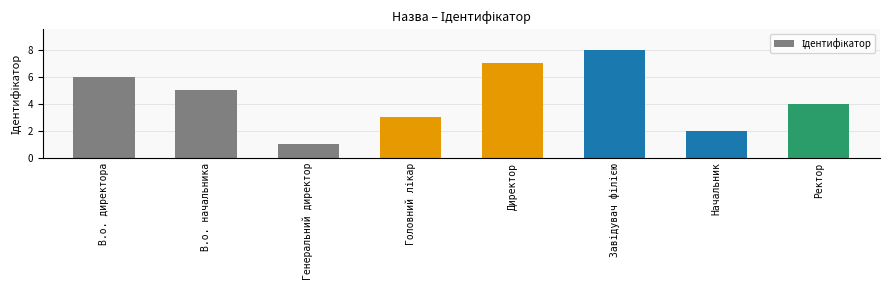

The chart shows a value of 11 at Директор. True or false?

False